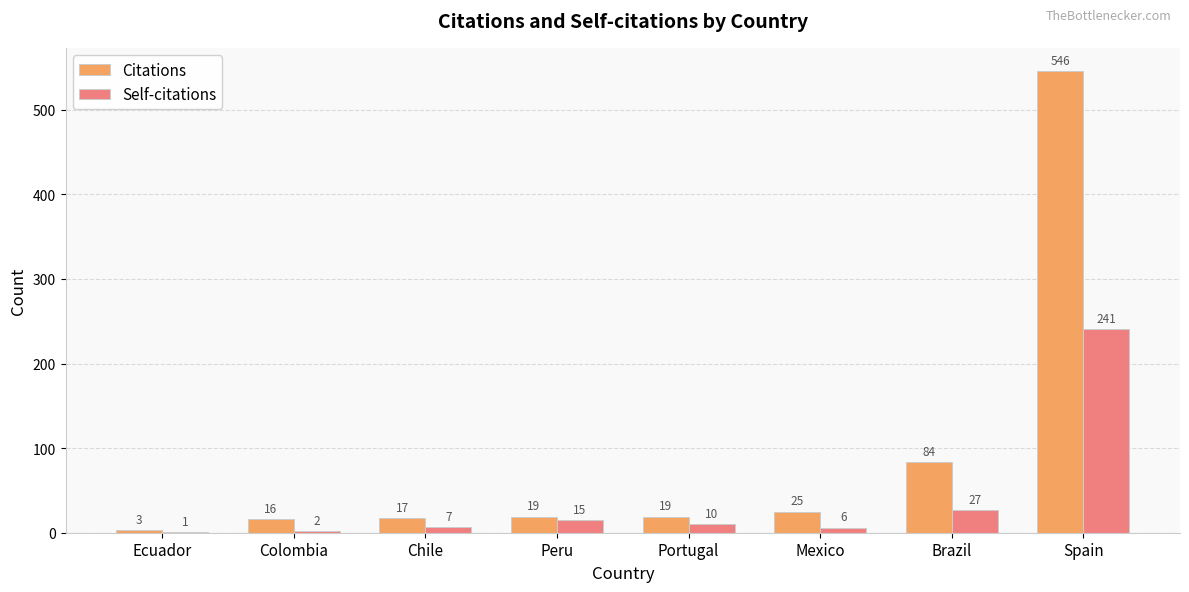

What is the total value across all series at Ecuador?

4